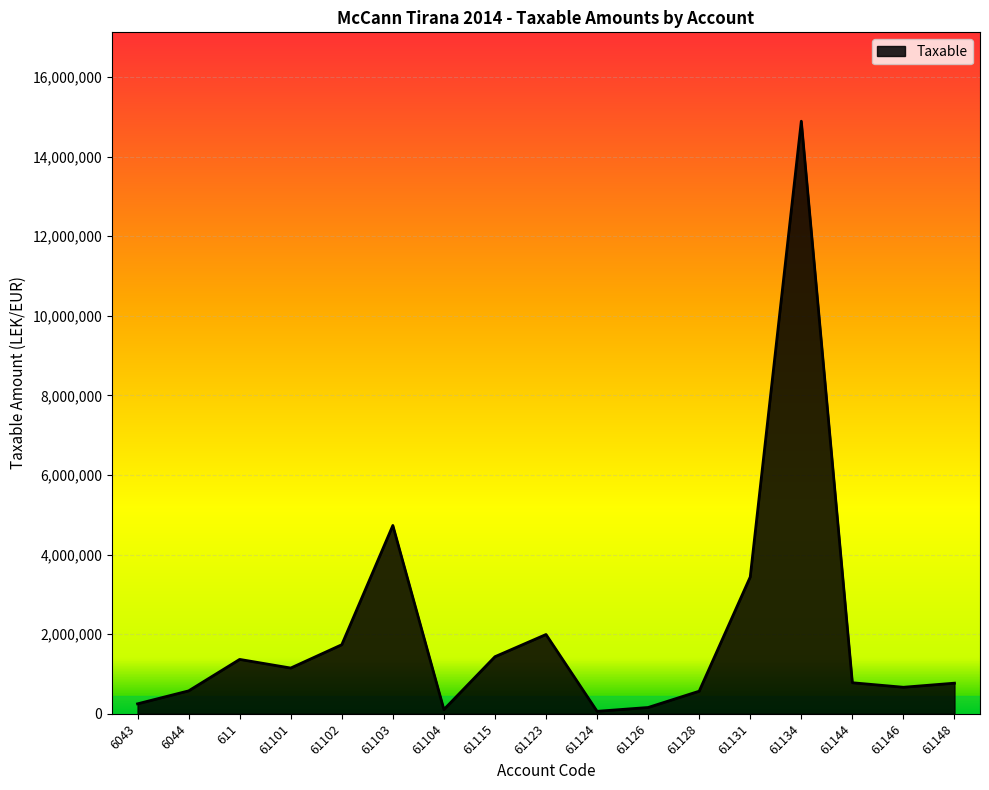

How many lines are shown in the chart?

1